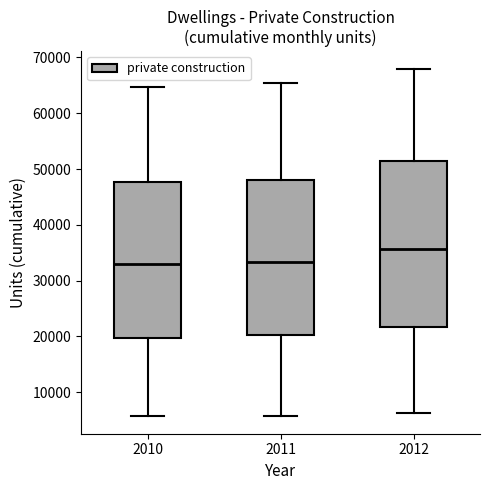

Which box has the highest median line?

2012